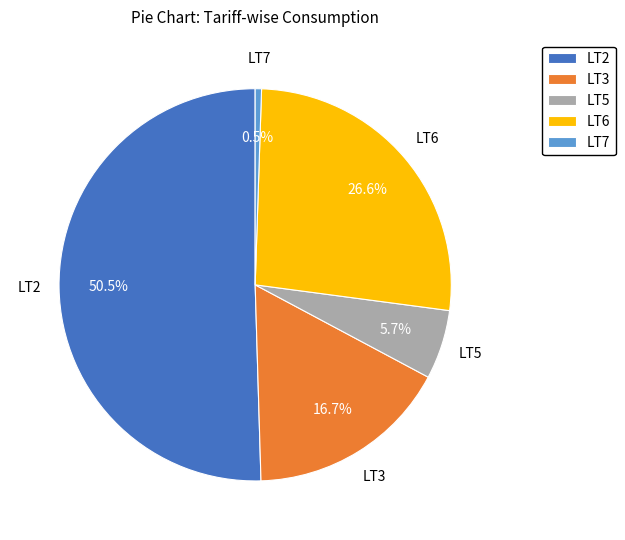

How many slices are in this pie chart?

5